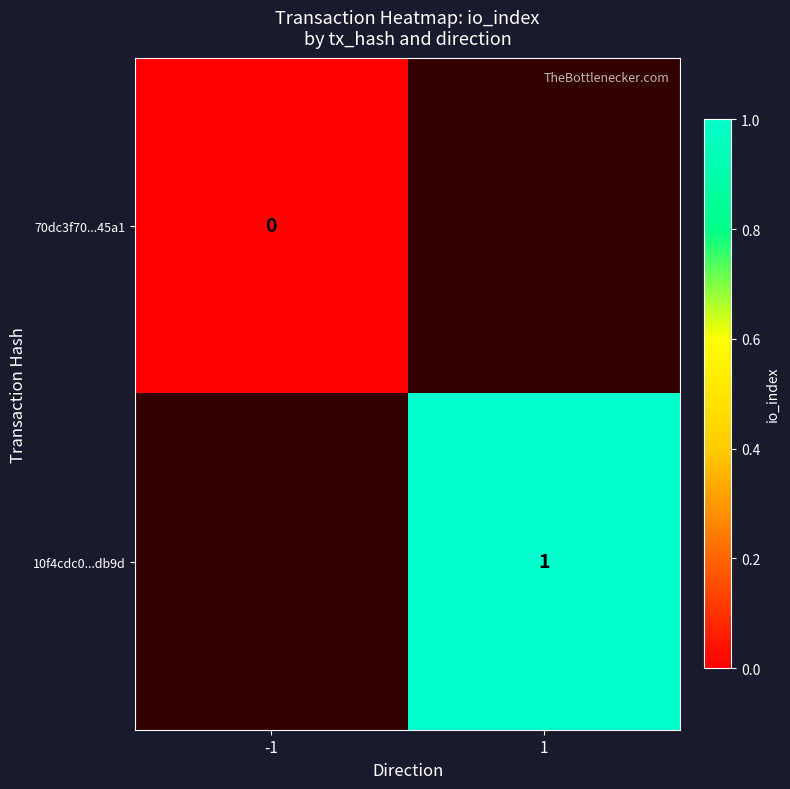

Which has a higher value, -1 or 1?

1